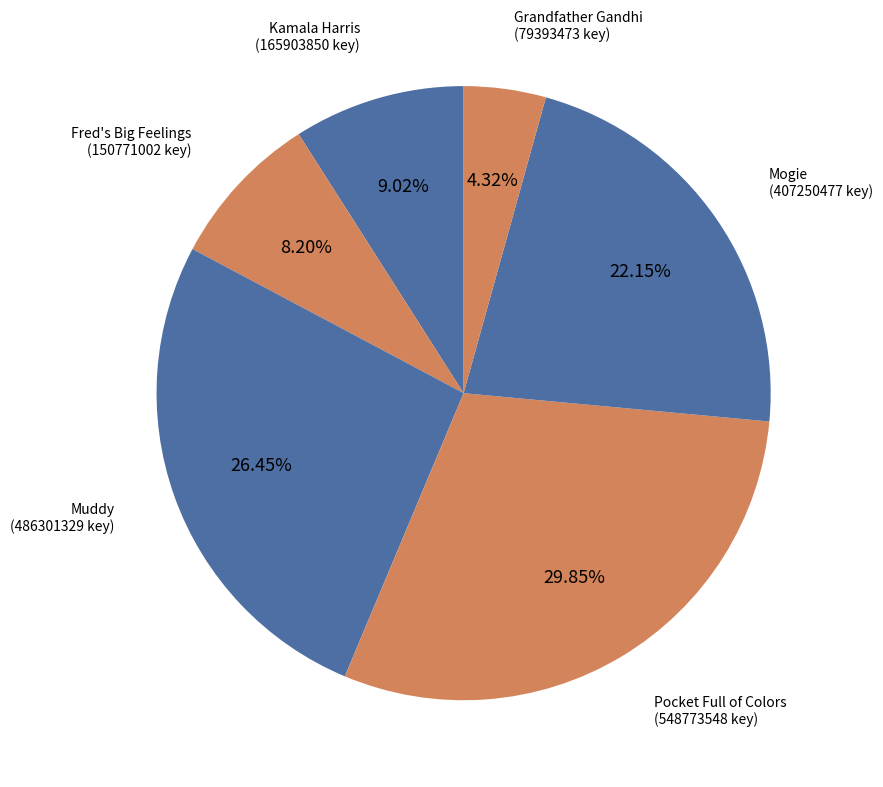

What is the smallest slice in the pie chart?

Grandfather Gandhi